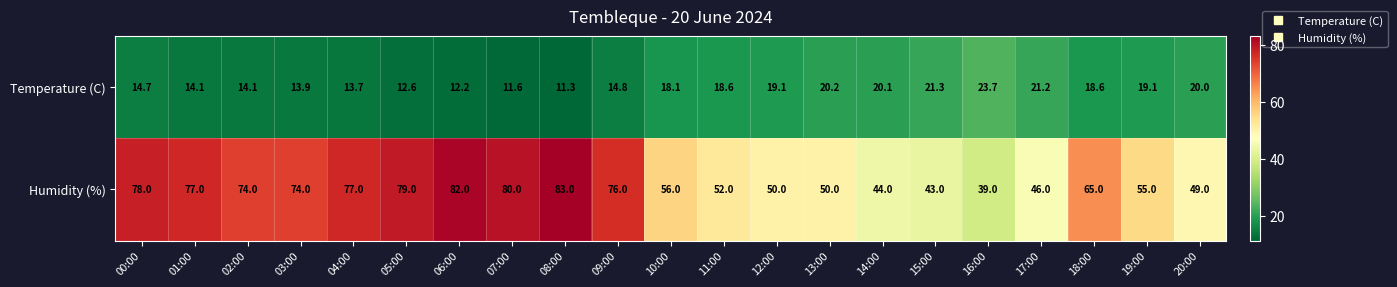

Is the value of Humidity (%) at 20:00 greater than the value of Temperature (C) at 20:00?

Yes